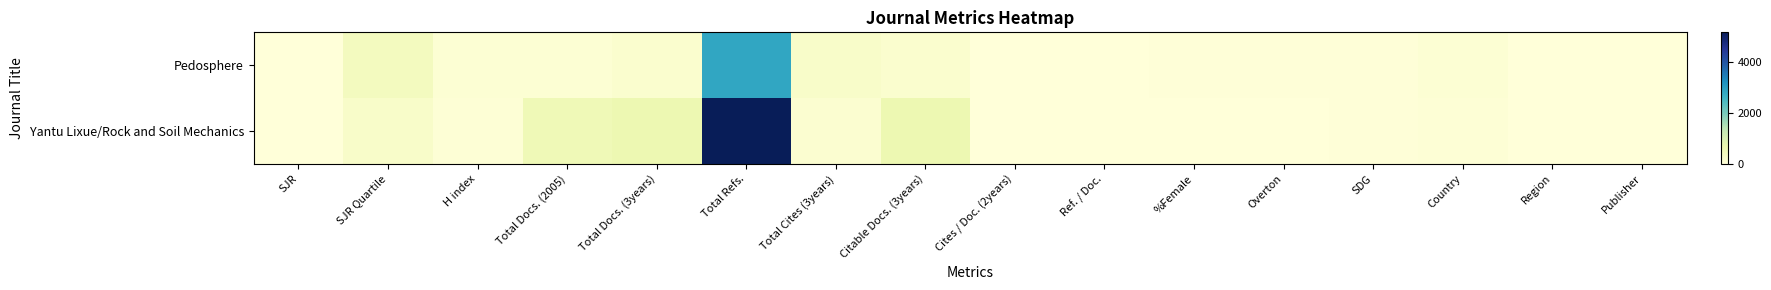

List the series in order of their peak value, lowest first.

Pedosphere, Yantu Lixue/Rock and Soil Mechanics